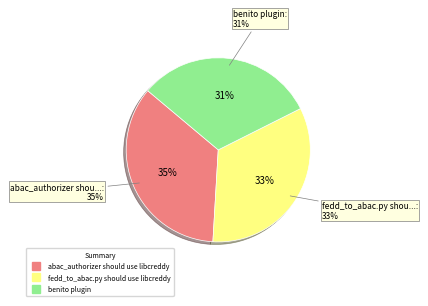

Which category has the smallest portion of the pie?

benito plugin